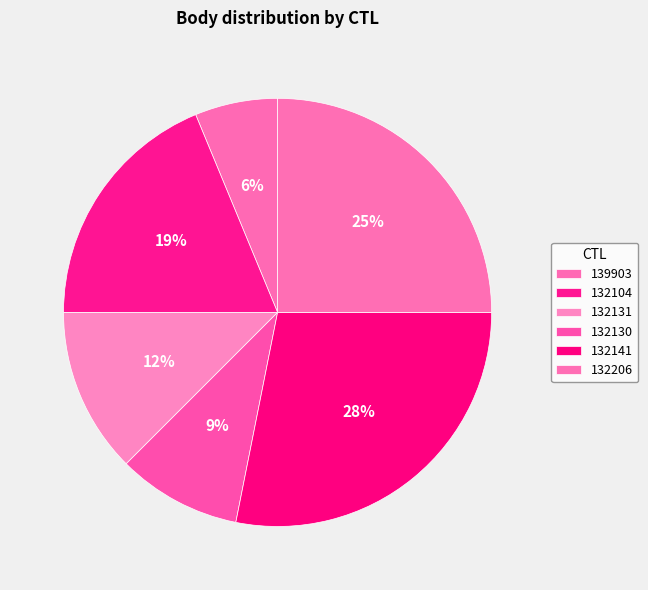

Is 139903 the majority of the pie?

No